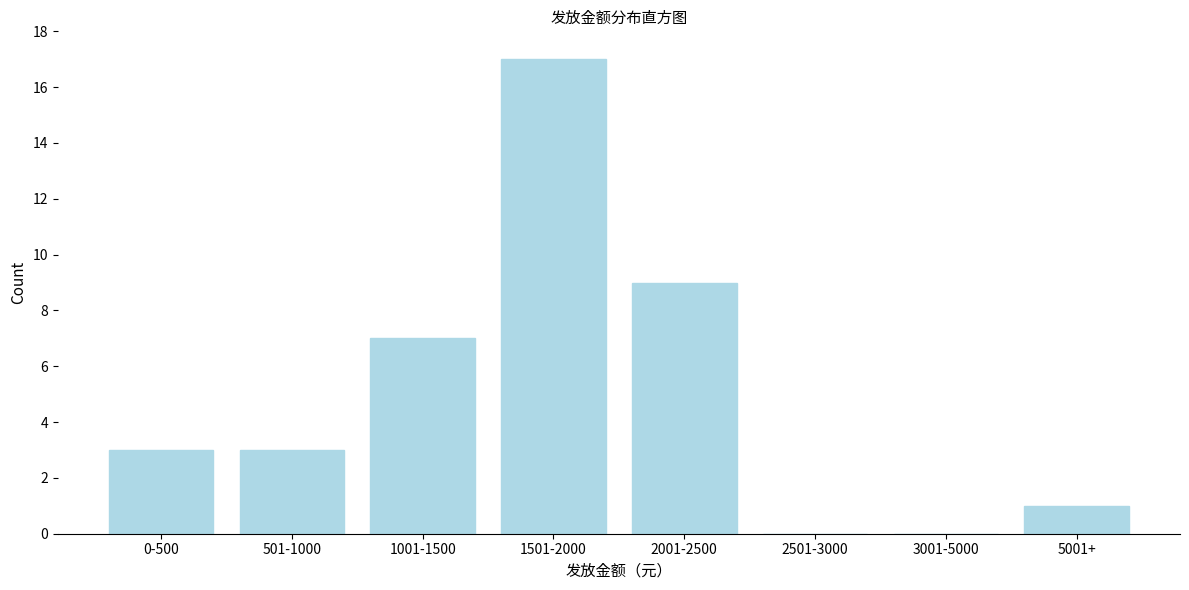

Reading left to right, what are all the values shown in this chart?

0-500=3	501-1000=3	1001-1500=7	1501-2000=17	2001-2500=9	2501-3000=0	3001-5000=0	5001+=1